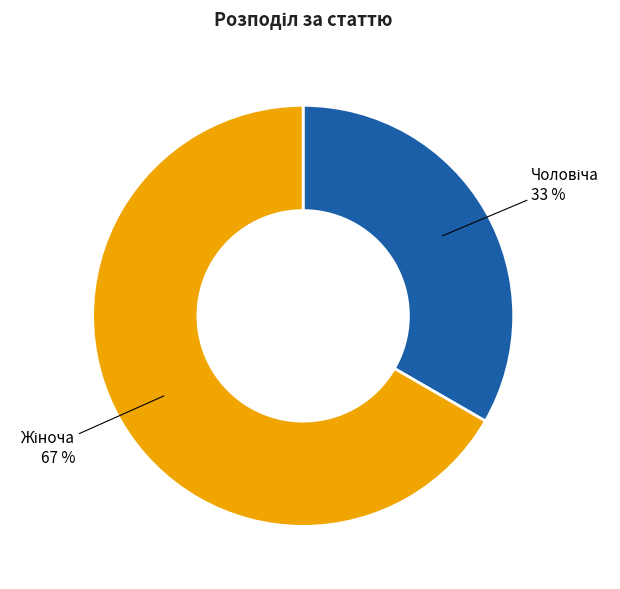

To the nearest percent, what is the average slice percentage?

50%